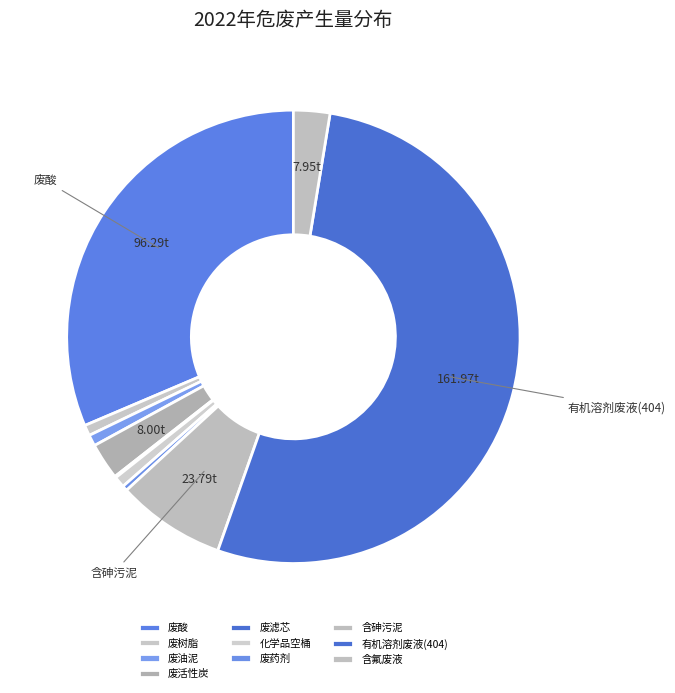

Which has a higher value, 化学品空桶 or 废油泥?

废油泥